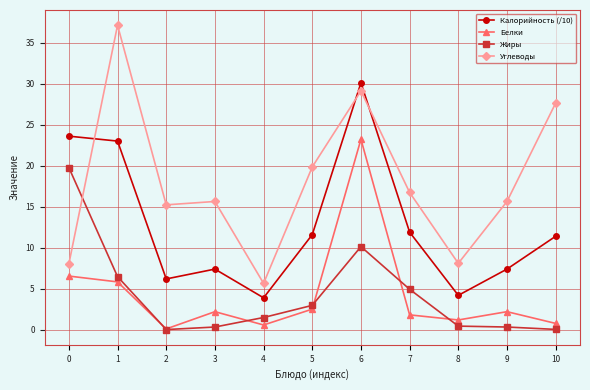

True or false: Белки and Калорийность (/10) intersect in this chart.

False